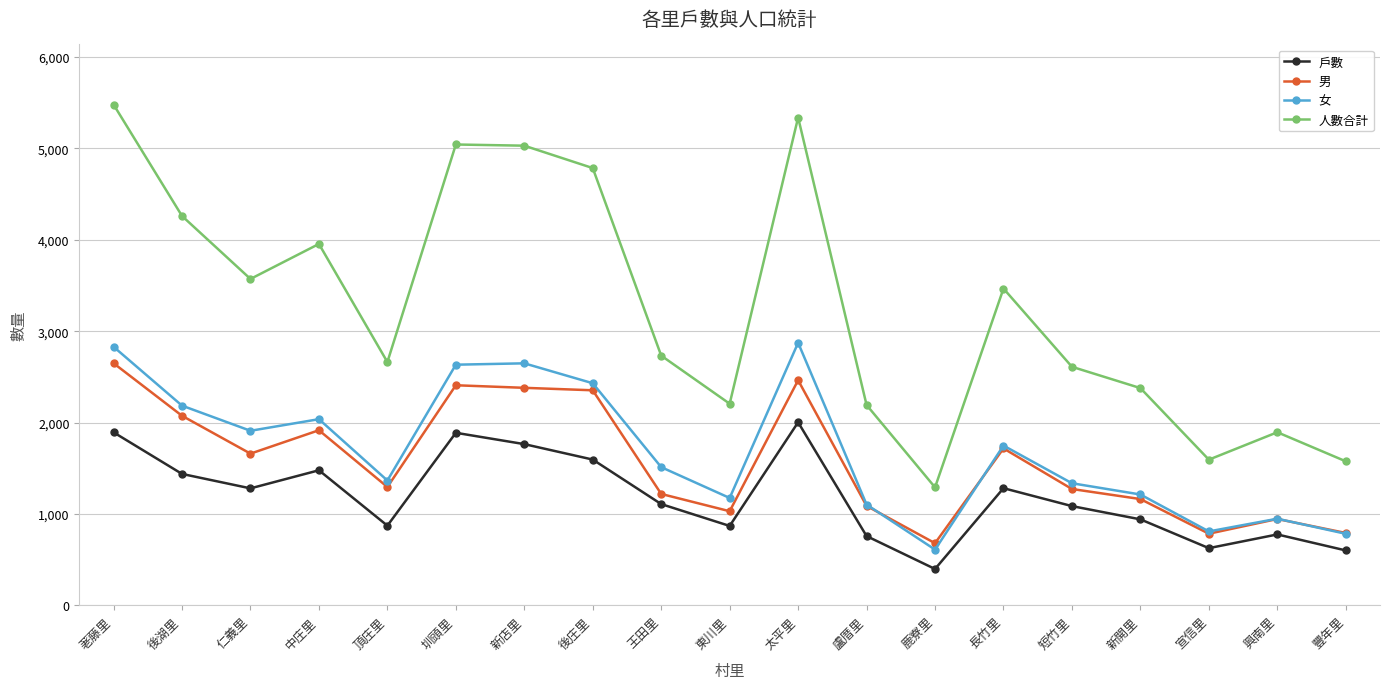

What position from the right is 鹿寮里?

7